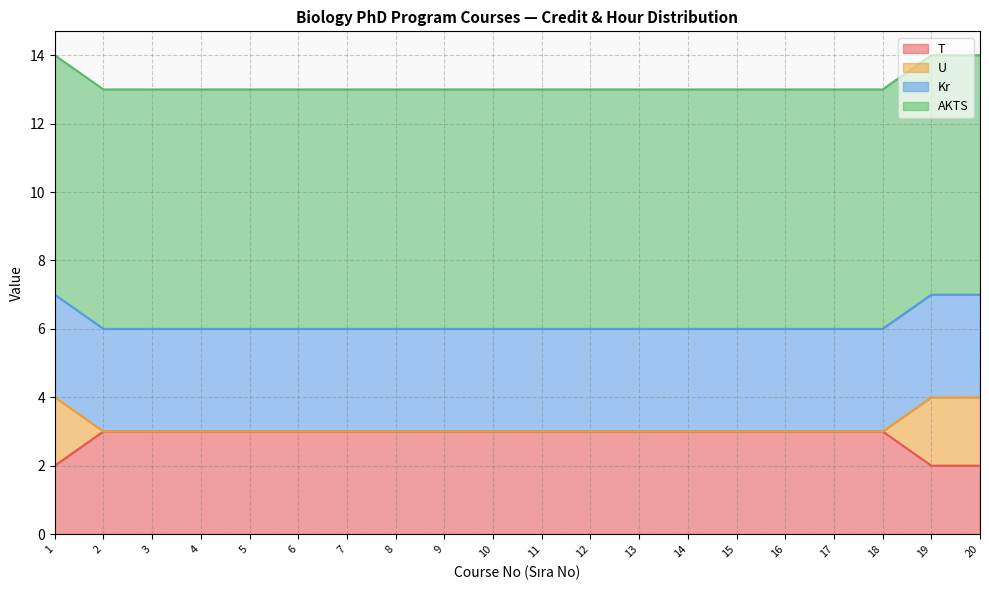

Between 7 and 16, which series saw the biggest shift?

T